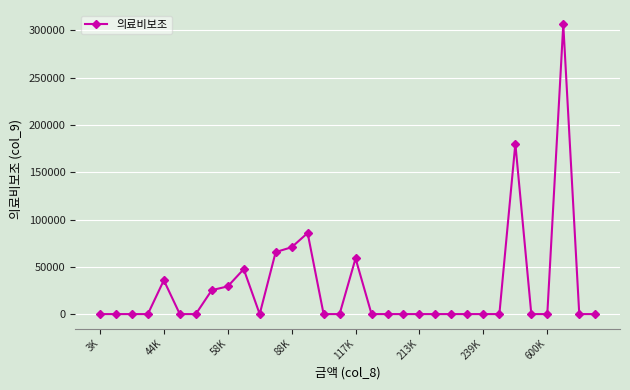

Reading left to right, what are all the values shown in this chart?

0	0	0	0	35760	0	0	25310	29300	47520	0	65576	70720	85752	0	0	58920	0	0	0	0	0	0	0	0	0	180300	0	0	306350	0	0